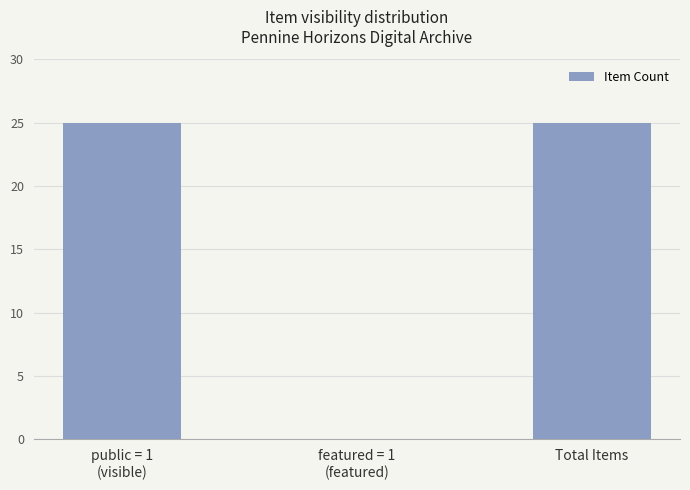

Which has a higher value, Total Items or featured = 1
(featured)?

Total Items